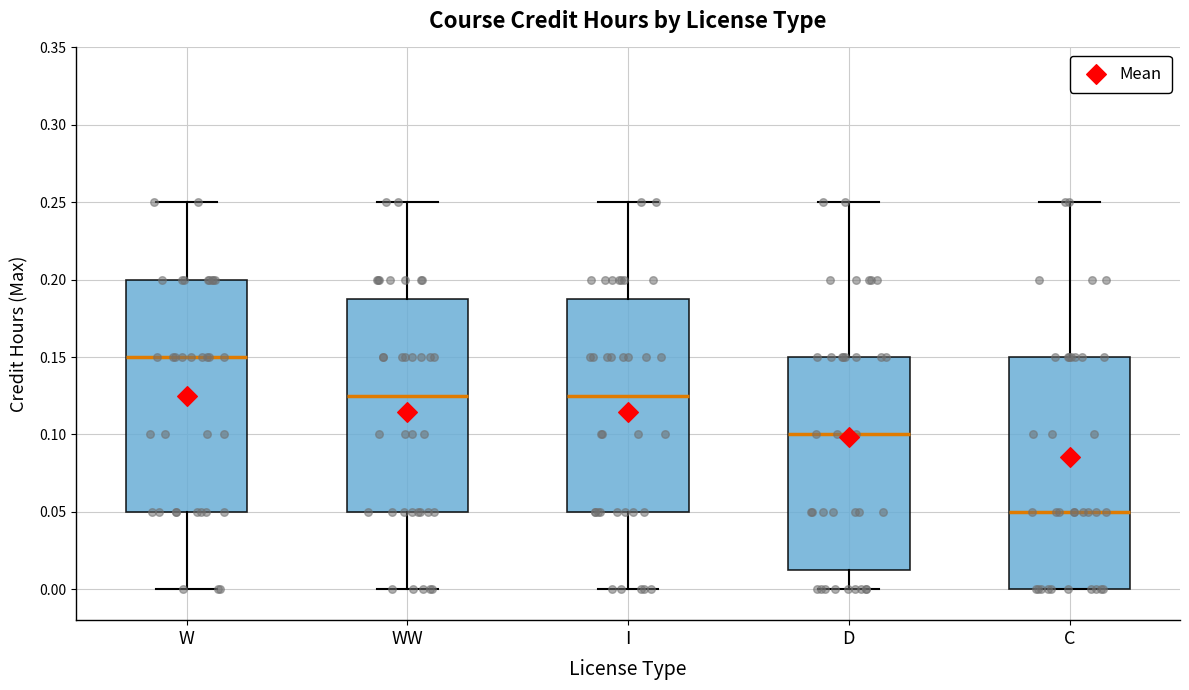

Reading left to right, transcribe this box plot: for each box, give where its median line is, the range the box spans, and where its two whiskers end, as read against the y-axis. The values are not printed on the chart, so give them approximately, as read against the axis.

W: median 0.150, box 0.050 to 0.200, whiskers 0.000 to 0.250
WW: median 0.125, box 0.050 to 0.190, whiskers 0.000 to 0.250
I: median 0.125, box 0.050 to 0.190, whiskers 0.000 to 0.250
D: median 0.100, box 0.015 to 0.150, whiskers 0.000 to 0.250
C: median 0.050, box 0.000 to 0.150, whiskers 0.000 to 0.250